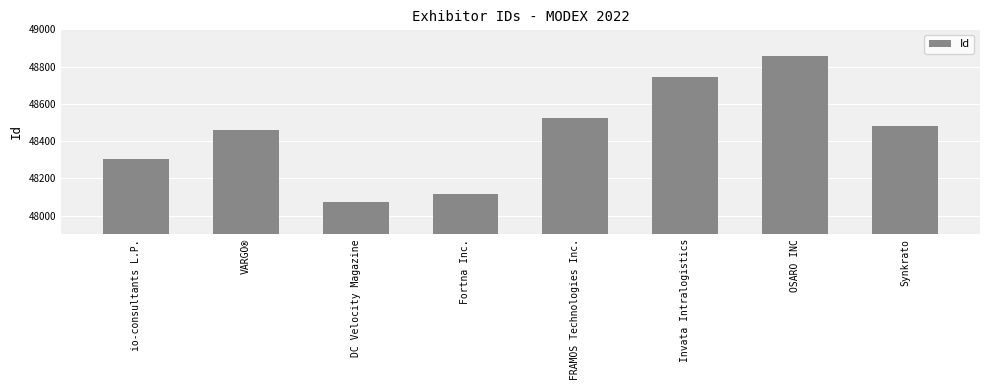

What is the difference between the values at Synkrato and VARGO®?

22